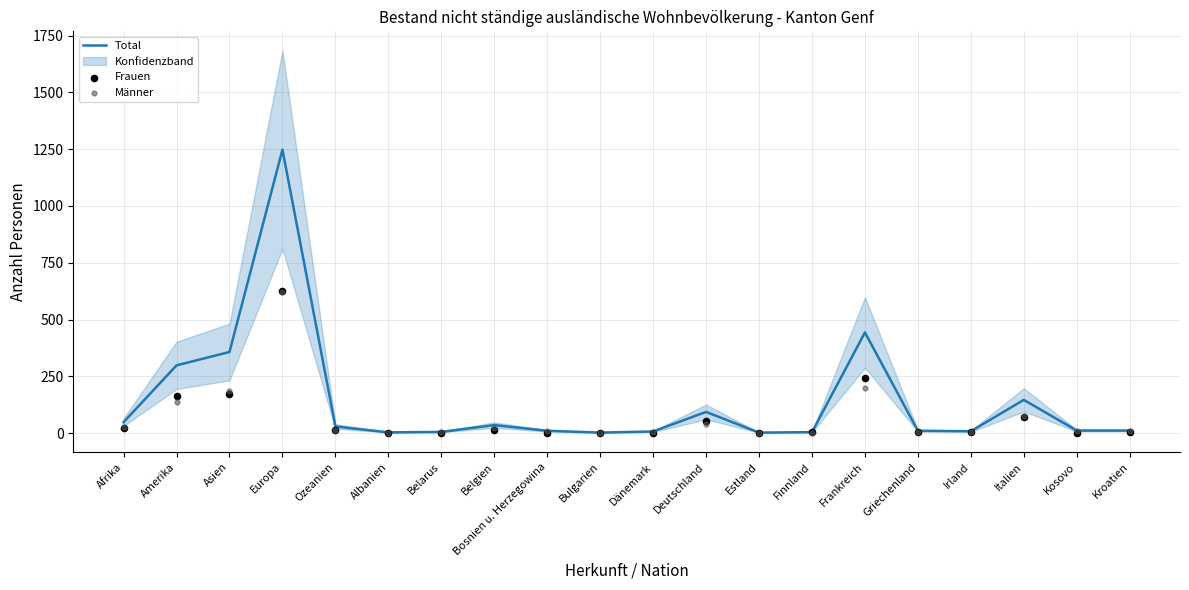

Is the value of Total at Ozeanien greater than the value of Frauen at Belarus?

Yes